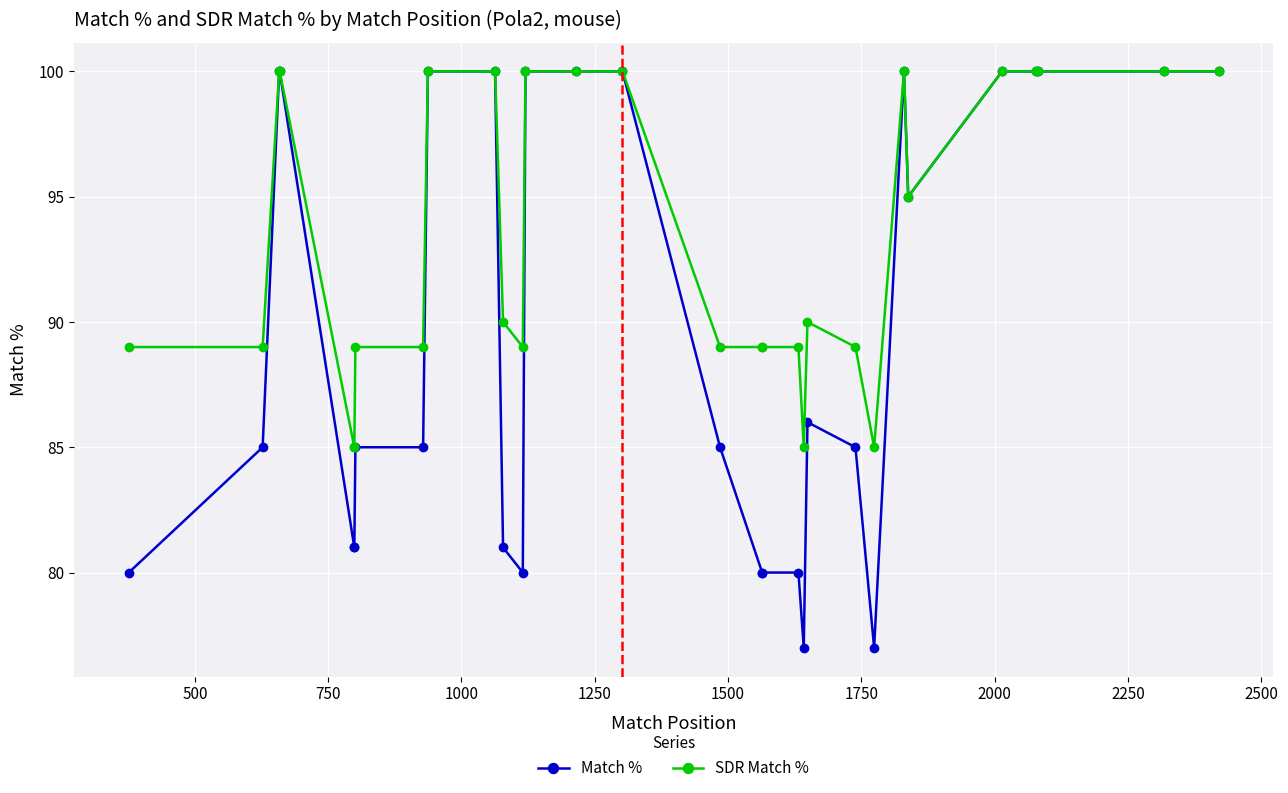

What is the difference between the second highest and second lowest values in the Match % series?

23